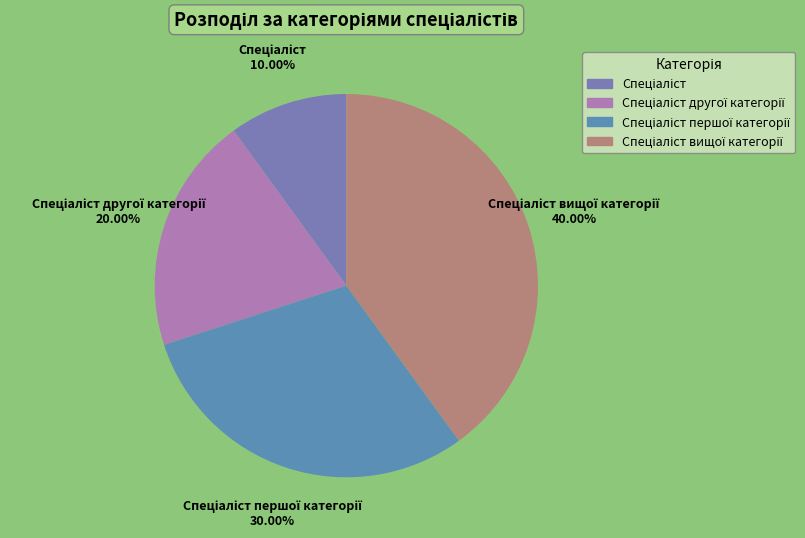

Is there a majority slice in this chart?

No